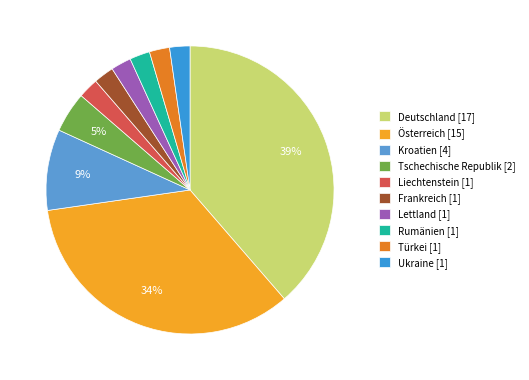

To the nearest percent, what is the average slice percentage?

10%